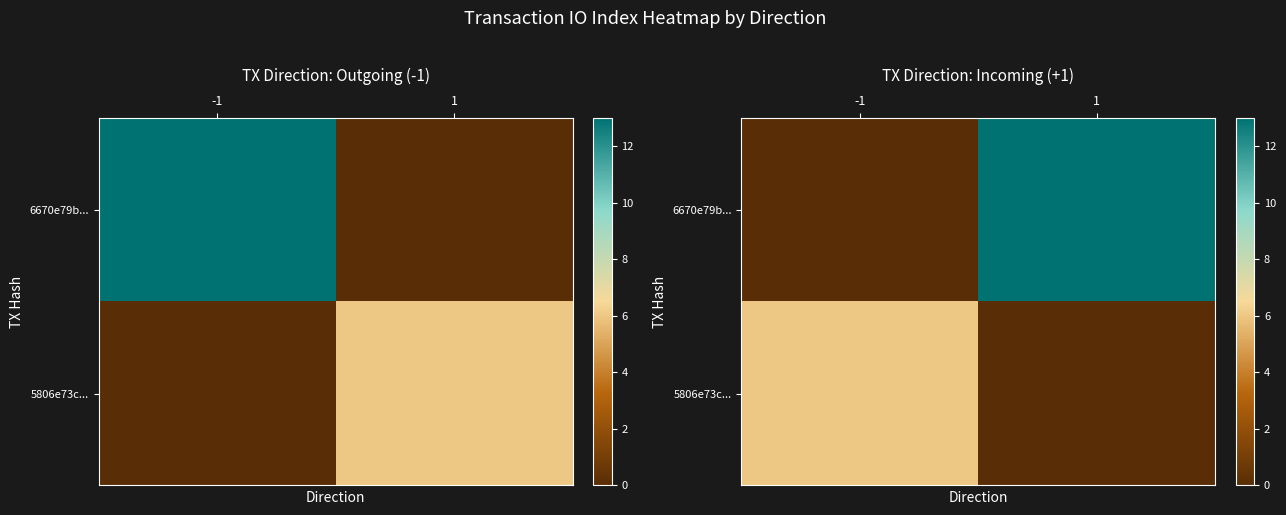

Where is 5806e73c... nearest to the value 3?

-1